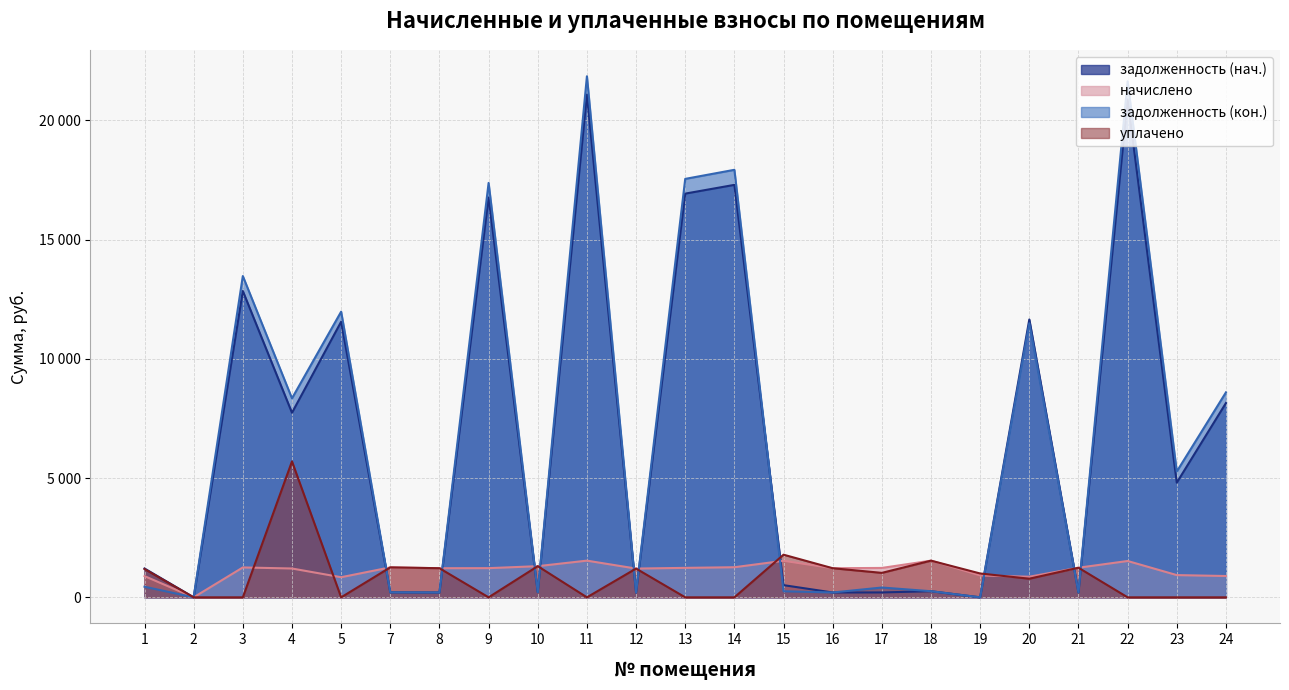

What is the sum of all задолженность (кон.) values?

158085.5